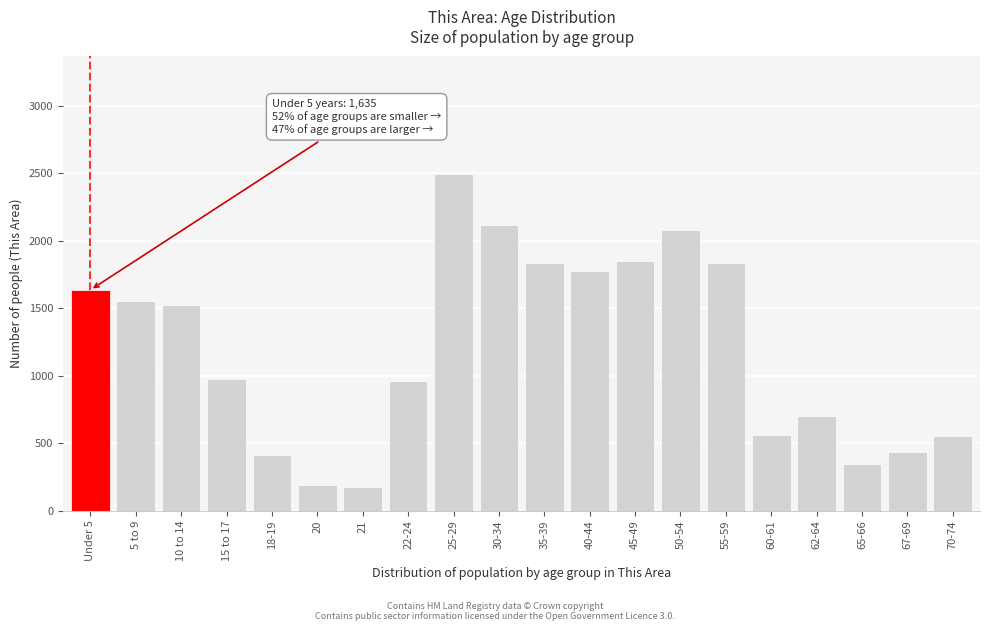

The value at 45-49 is 2407. True or false?

False